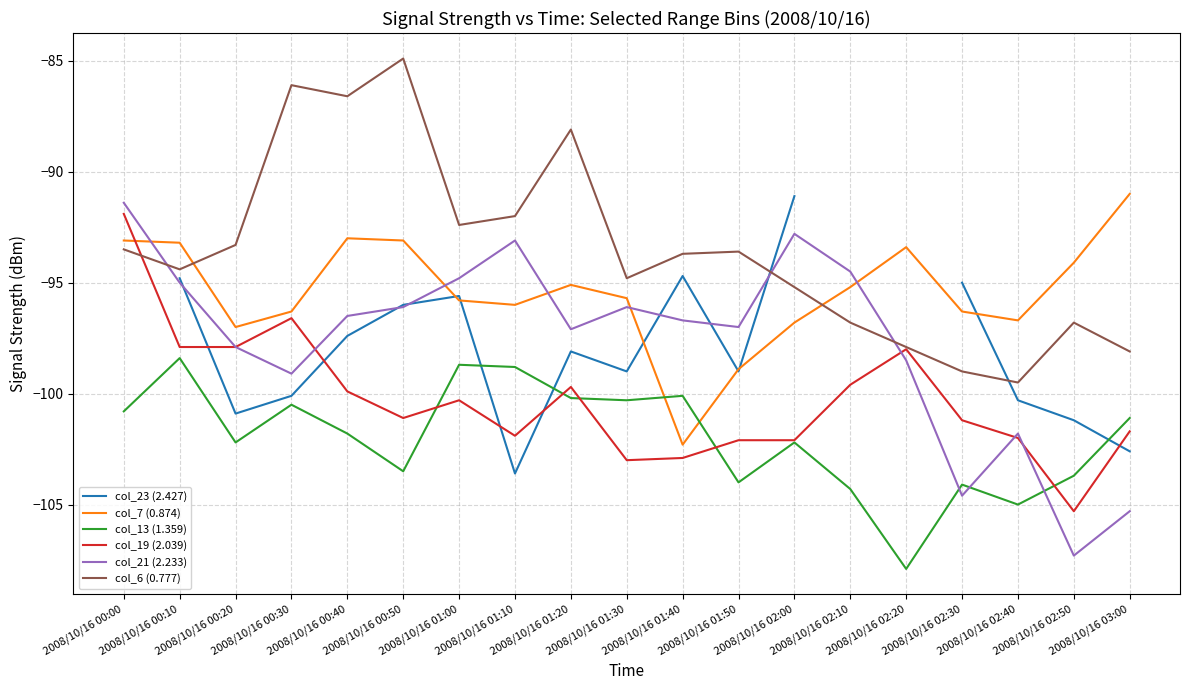

Read the col_23 (2.427) value at 2008/10/16 02:30.

-95.0